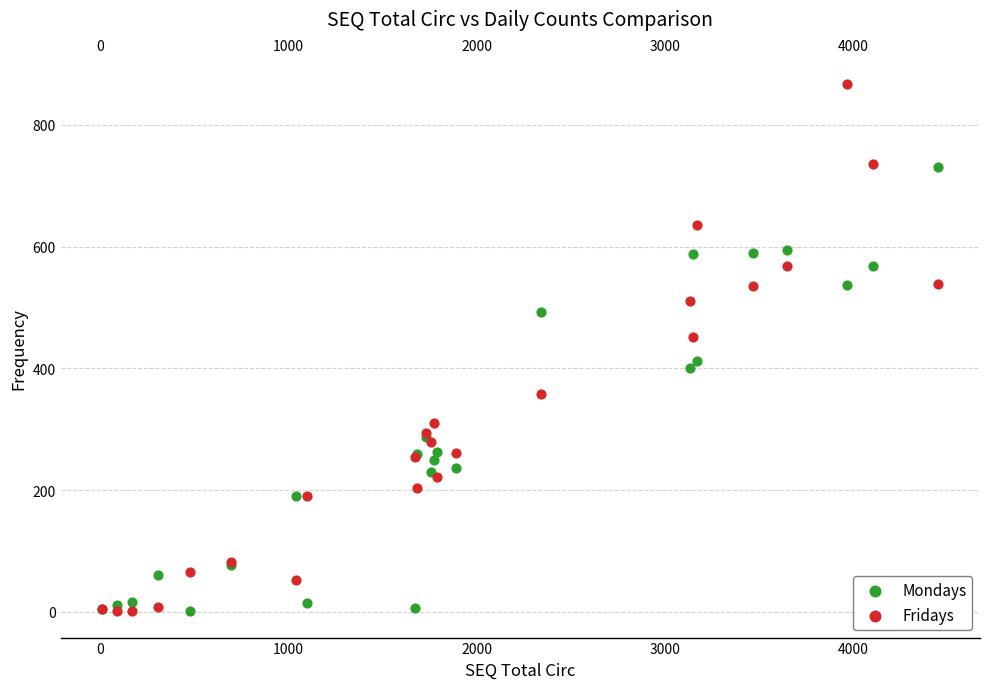

What is the X range (max minus min) for the scatter plot?

4439